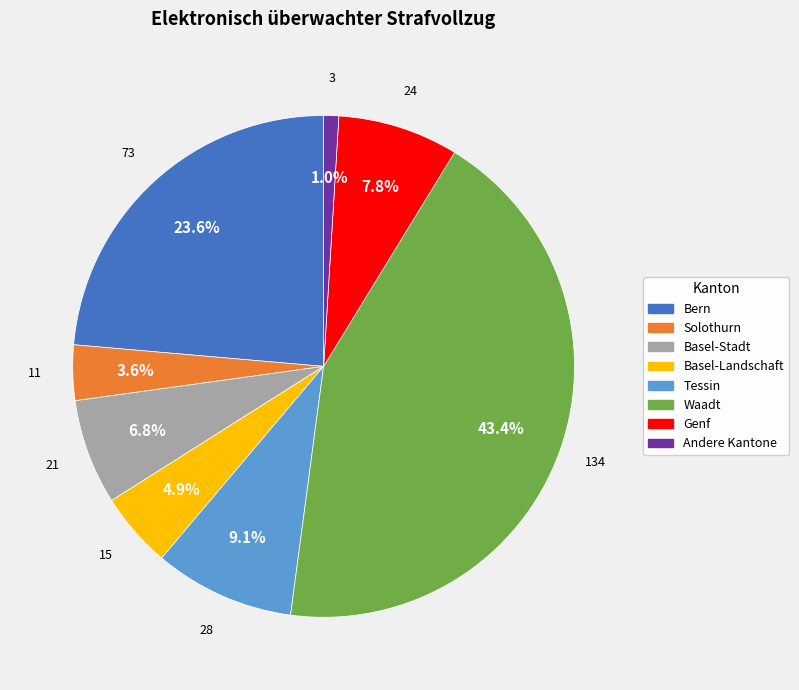

Which has a higher value, Waadt or Bern?

Waadt